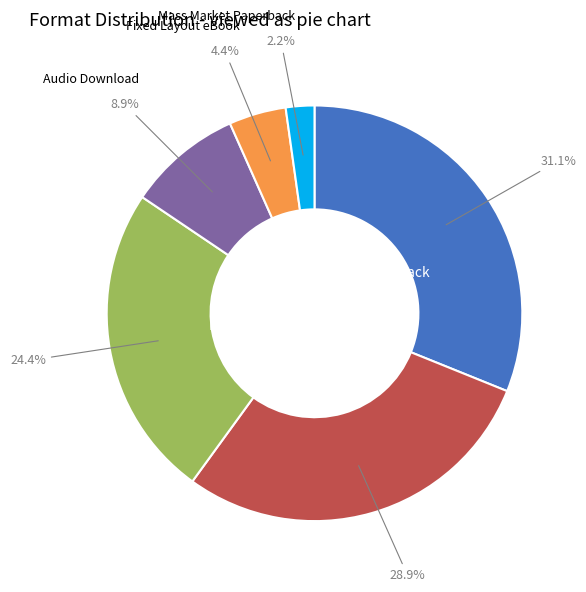

Is there any slice that represents more than half of the pie?

No